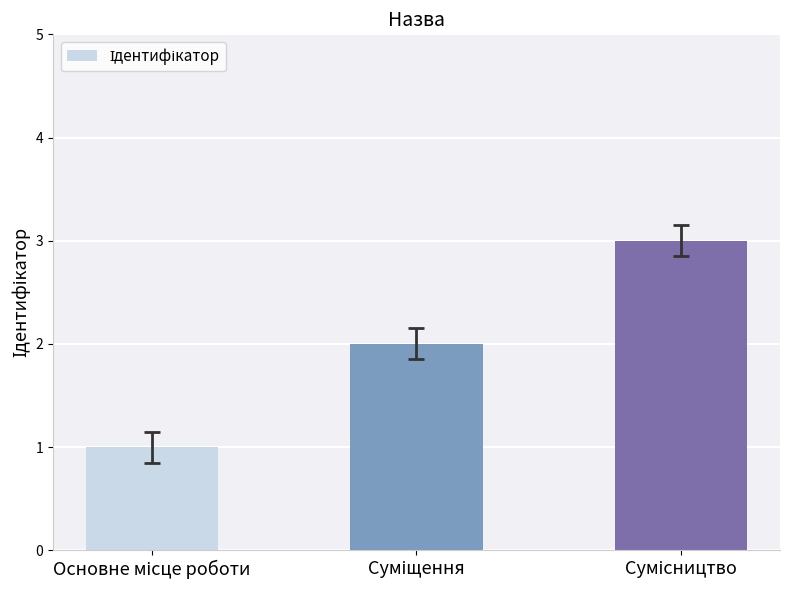

What is the greatest value displayed?

3